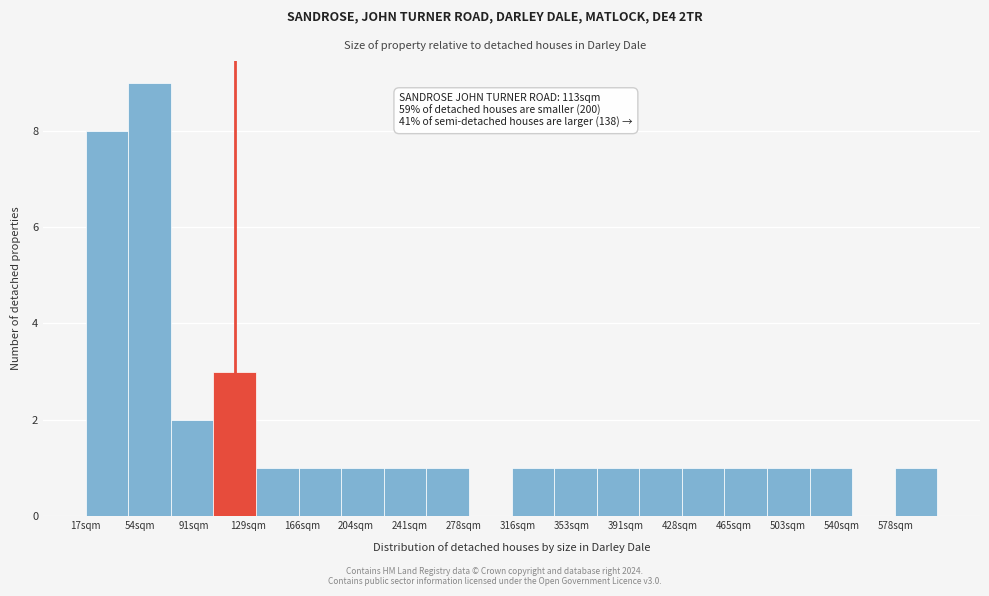

Over which range of the x-axis is the bar tallest?

46.5 to 76.0